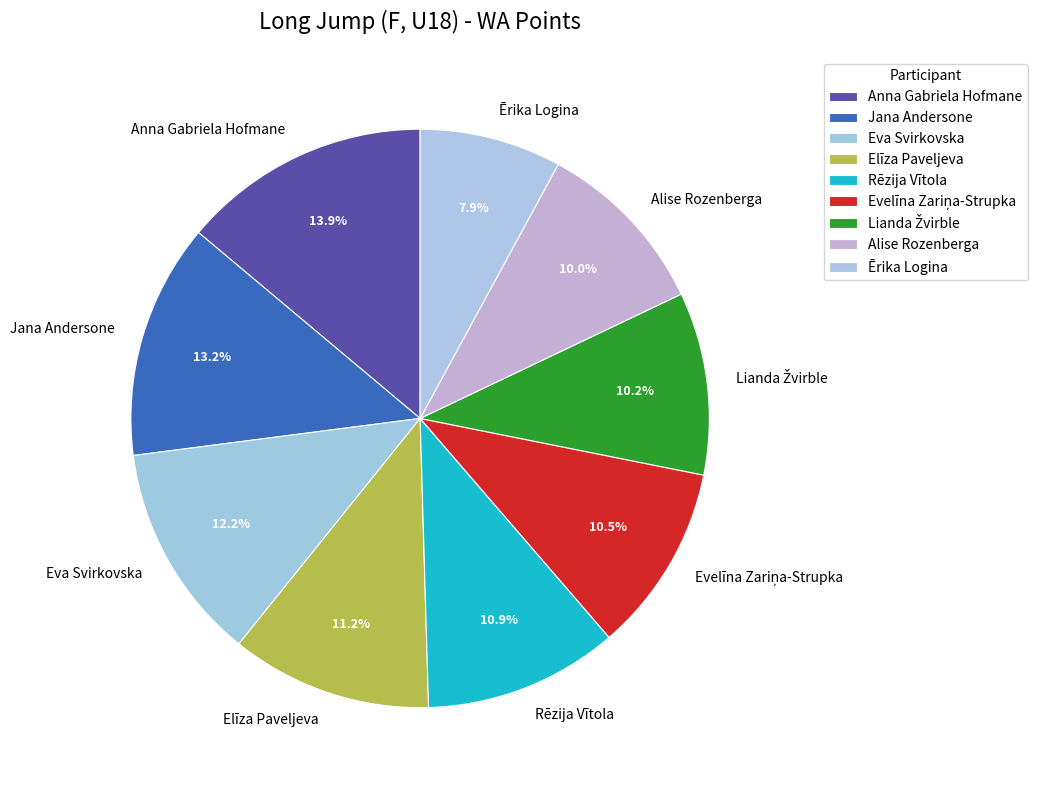

To the nearest percent, what portion does Ērika Logina represent?

8%